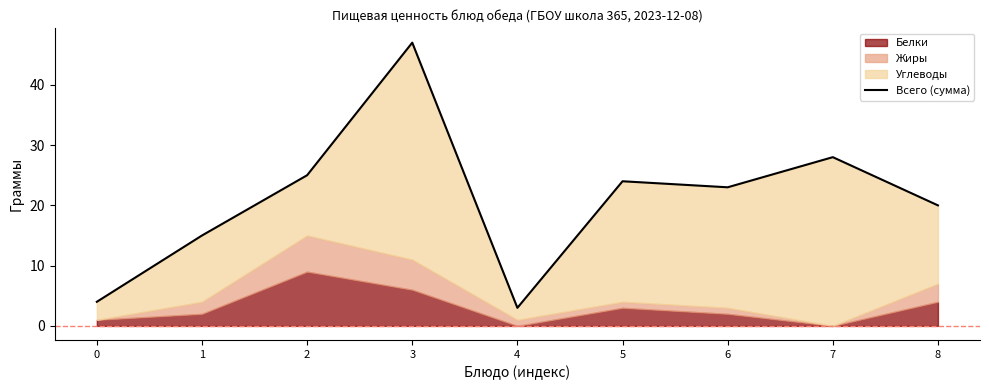

Reading left to right, what are all the values shown in this chart?

0=4	1=15	2=25	3=47	4=3	5=24	6=23	7=28	8=20